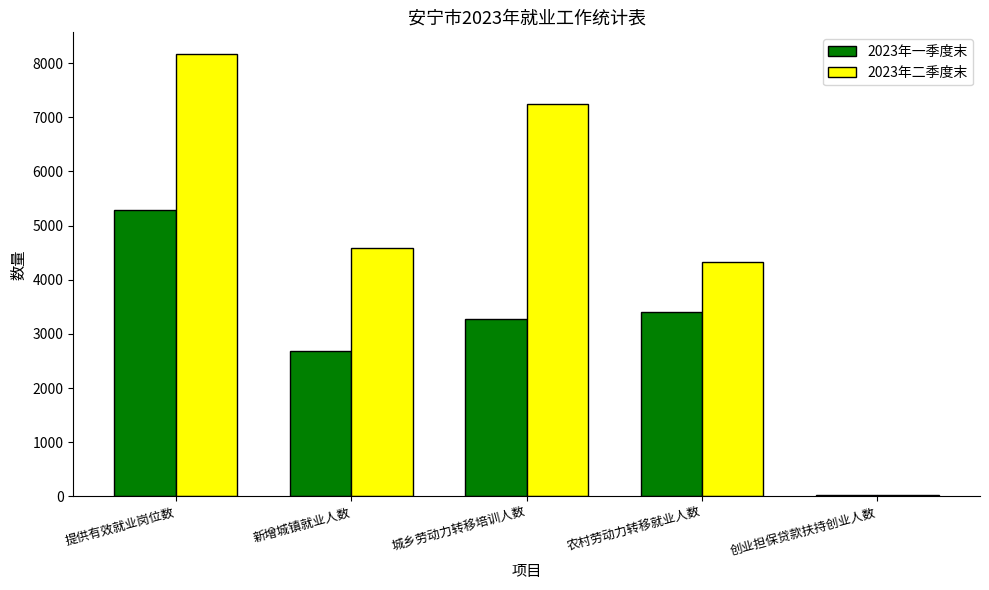

At which category does the chart reach its peak across all series?

提供有效就业岗位数